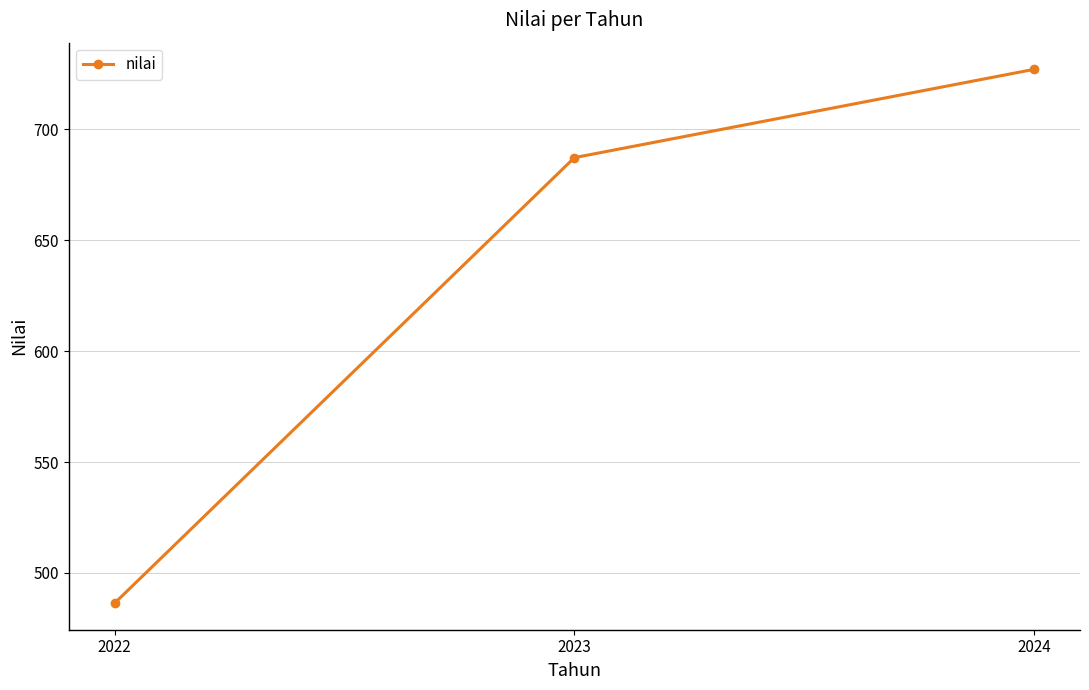

Which label corresponds to the largest value in the chart?

2024